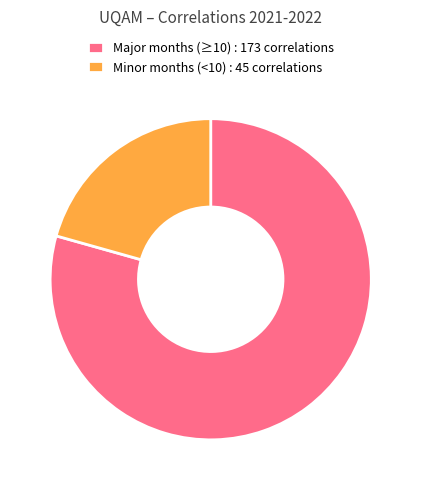

True or false: Major months (≥10) : 173 correlations accounts for 79% of the total.

True